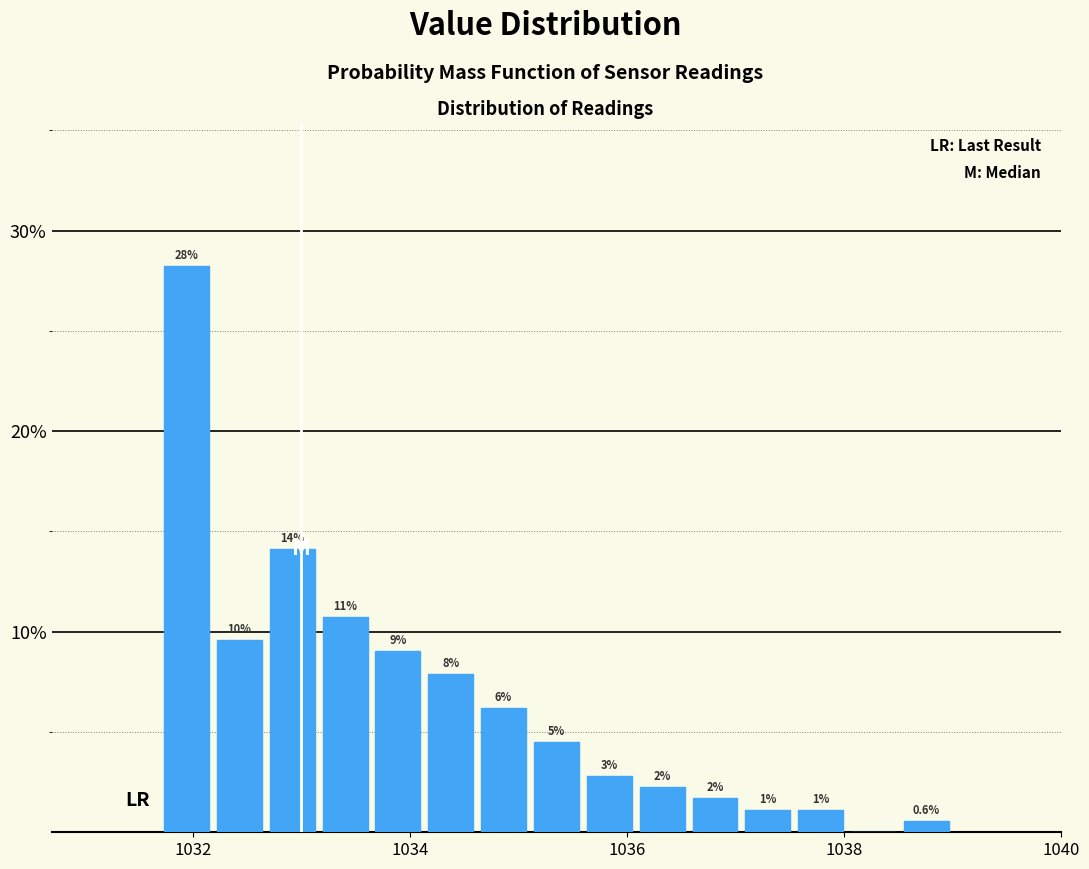

Around what value on the x-axis is the tallest bar? Give the approximate position of its centre, as read against the axis.

1032.0